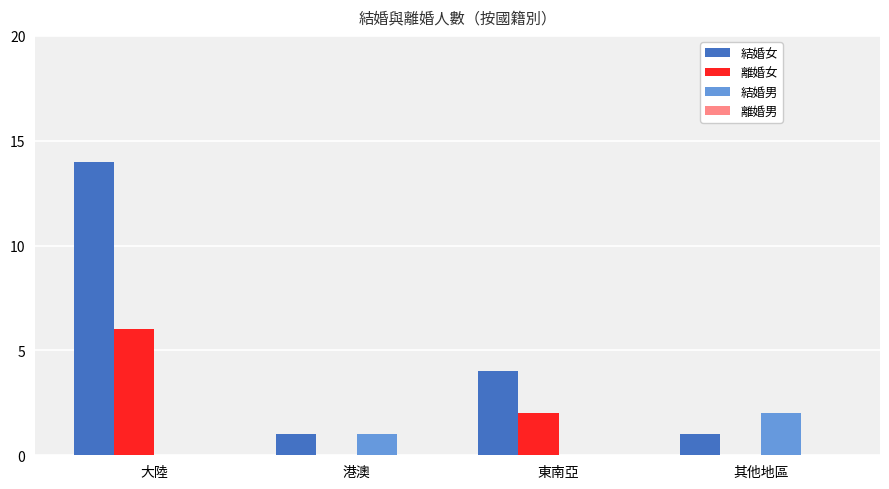

True or false: 結婚男 has a value of 0 at 港澳.

False